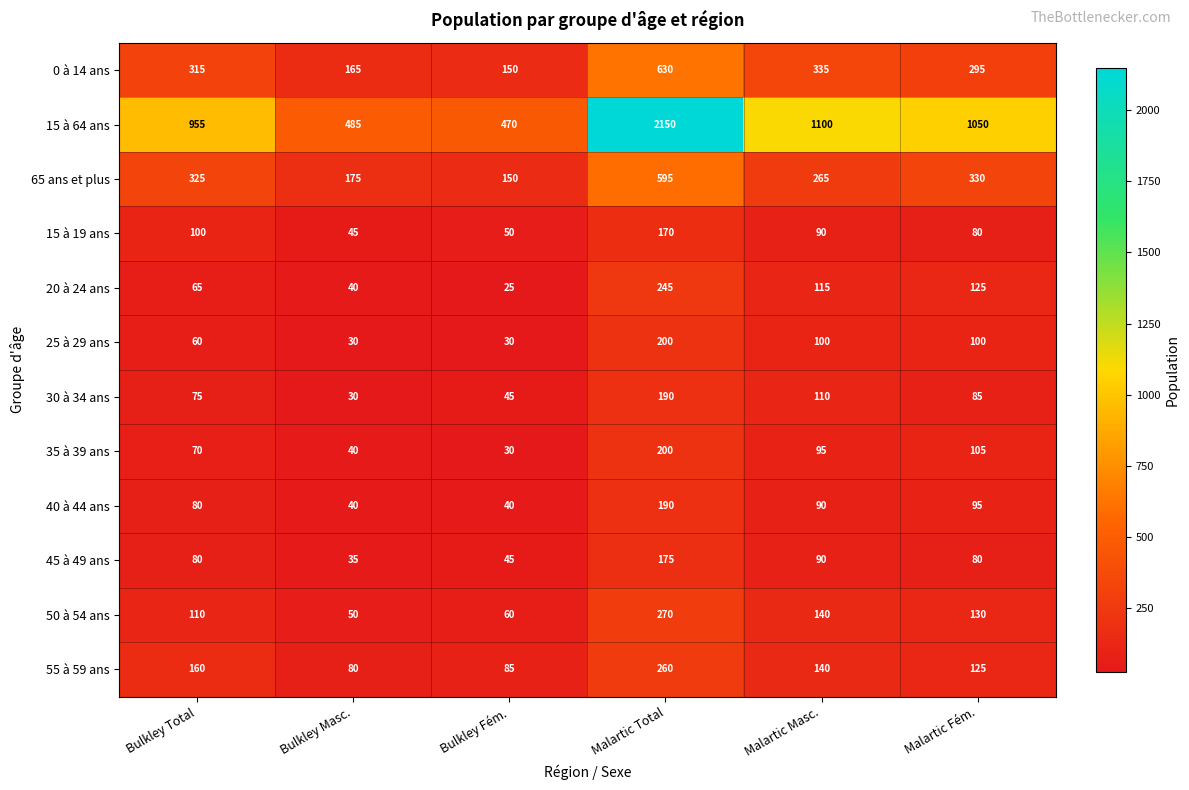

What is the difference between the maximum and second lowest values in the 65 ans et plus series?

420